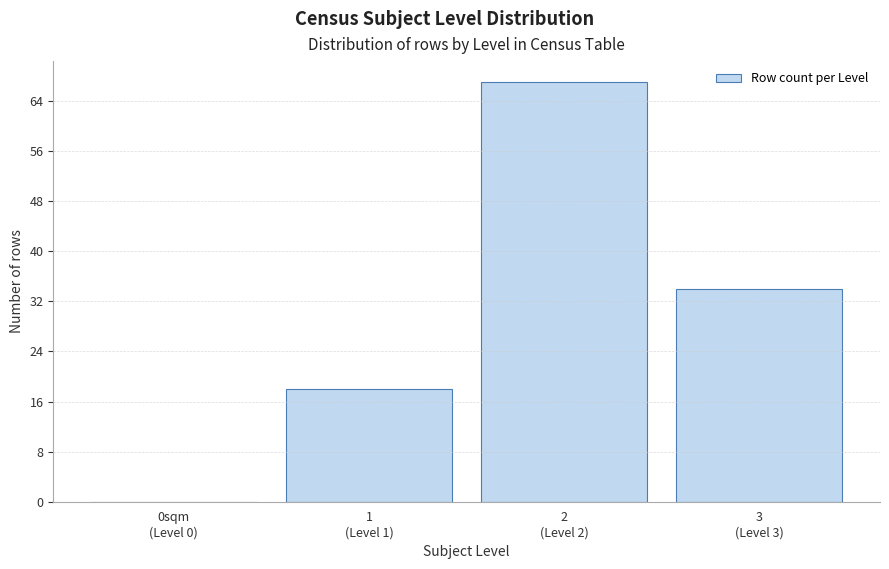

What is the sum of all values?

119